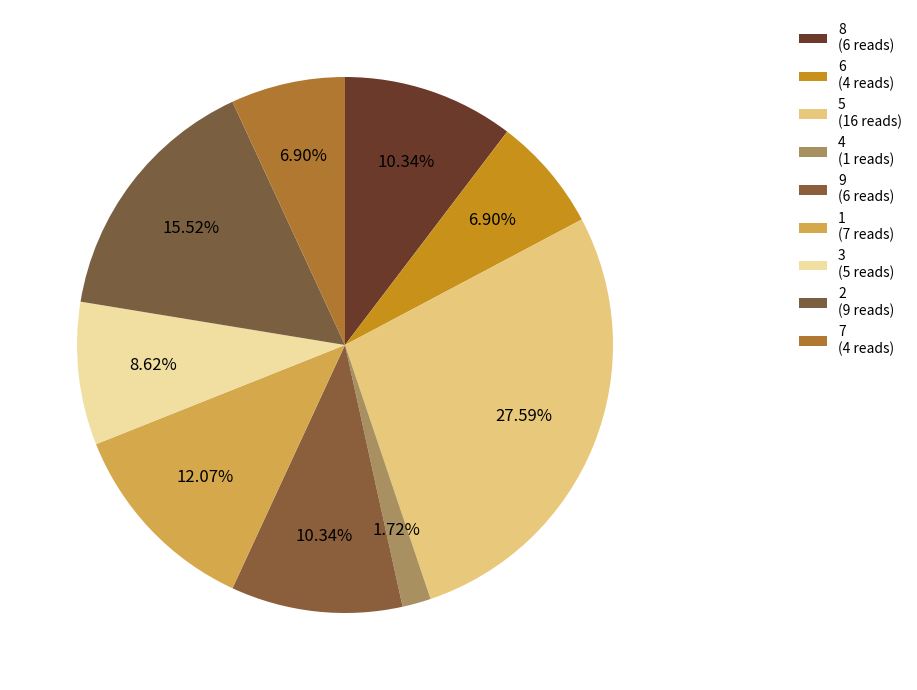

Count the number of slices in the pie.

9